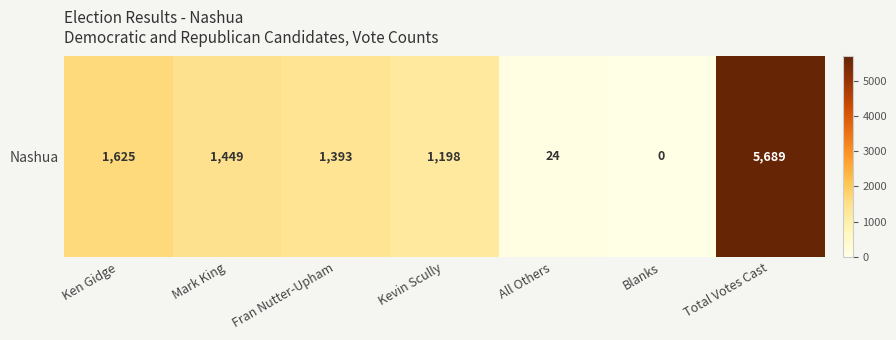

Rank the categories by value from lowest to highest.

Blanks, All Others, Kevin Scully, Fran Nutter-Upham, Mark King, Ken Gidge, Total Votes Cast